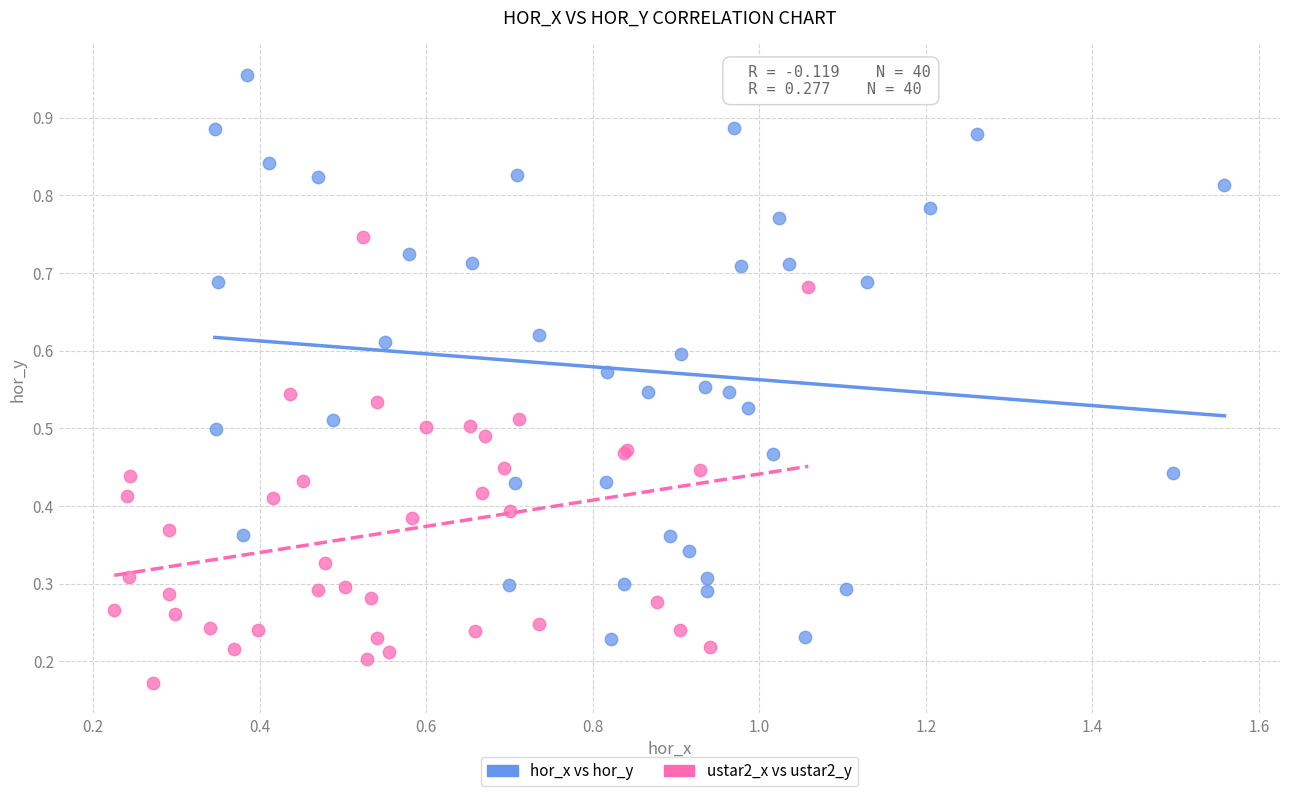

Which series has the largest Y range (max minus min)?

hor_x vs hor_y